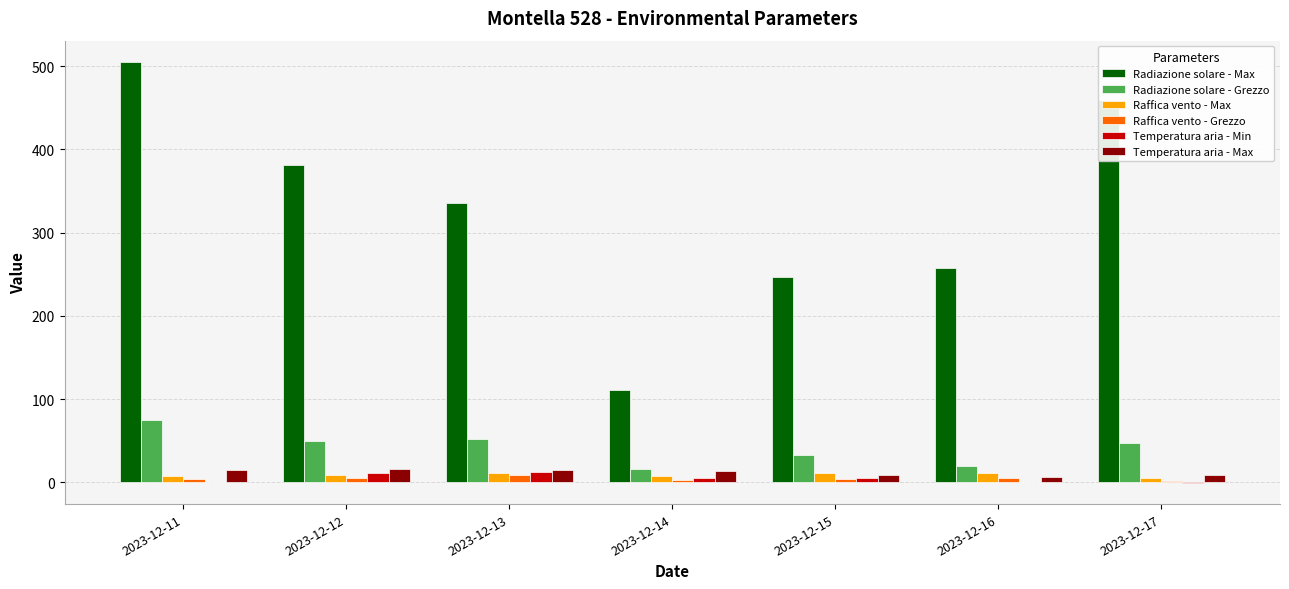

Which category has the highest value in the Radiazione solare - Grezzo series?

2023-12-11